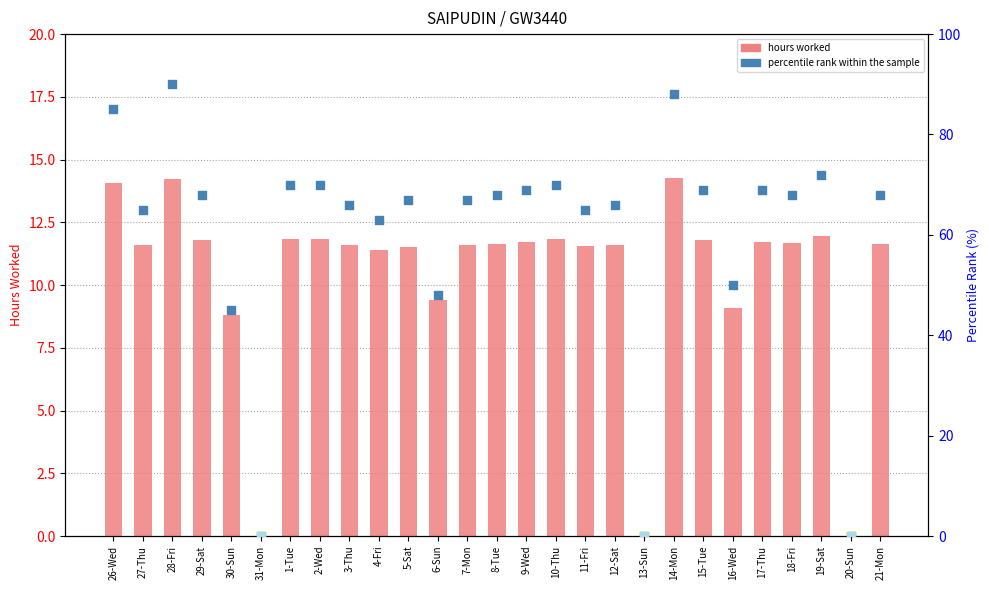

Is the value of hours worked at 16-Wed greater than the value of percentile rank within the sample at 30-Sun?

No